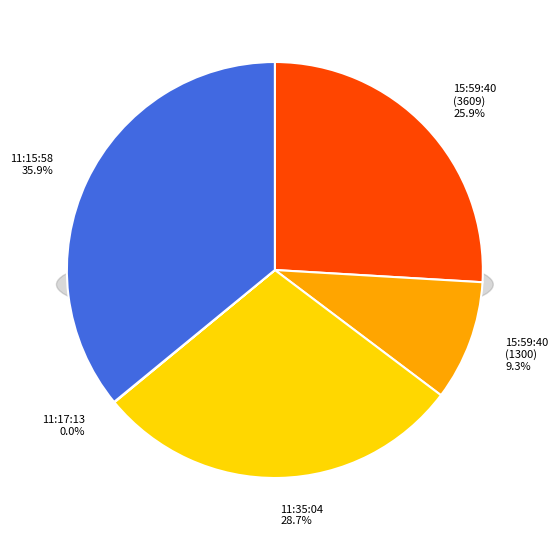

To the nearest percent, what is the difference between the 11:17:13 and 15:59:40 (1300) slice percentages?

9%